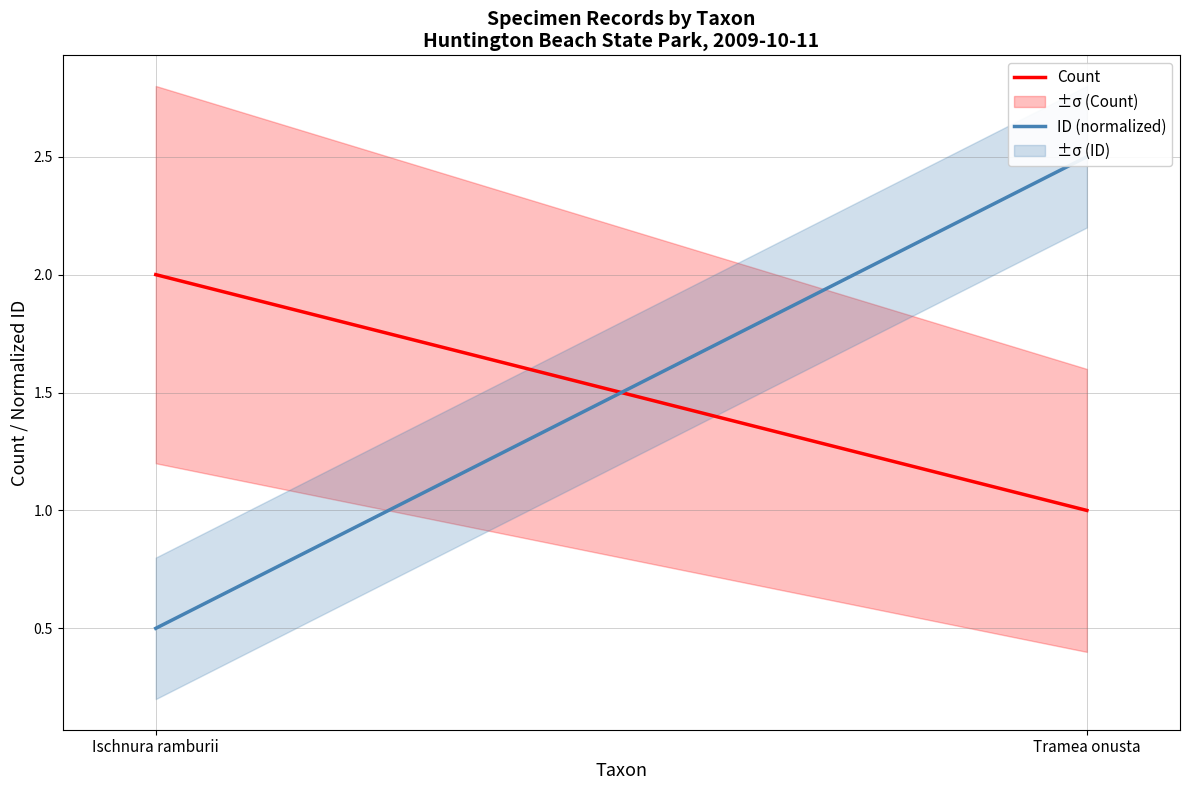

What position from the left is Ischnura ramburii?

1